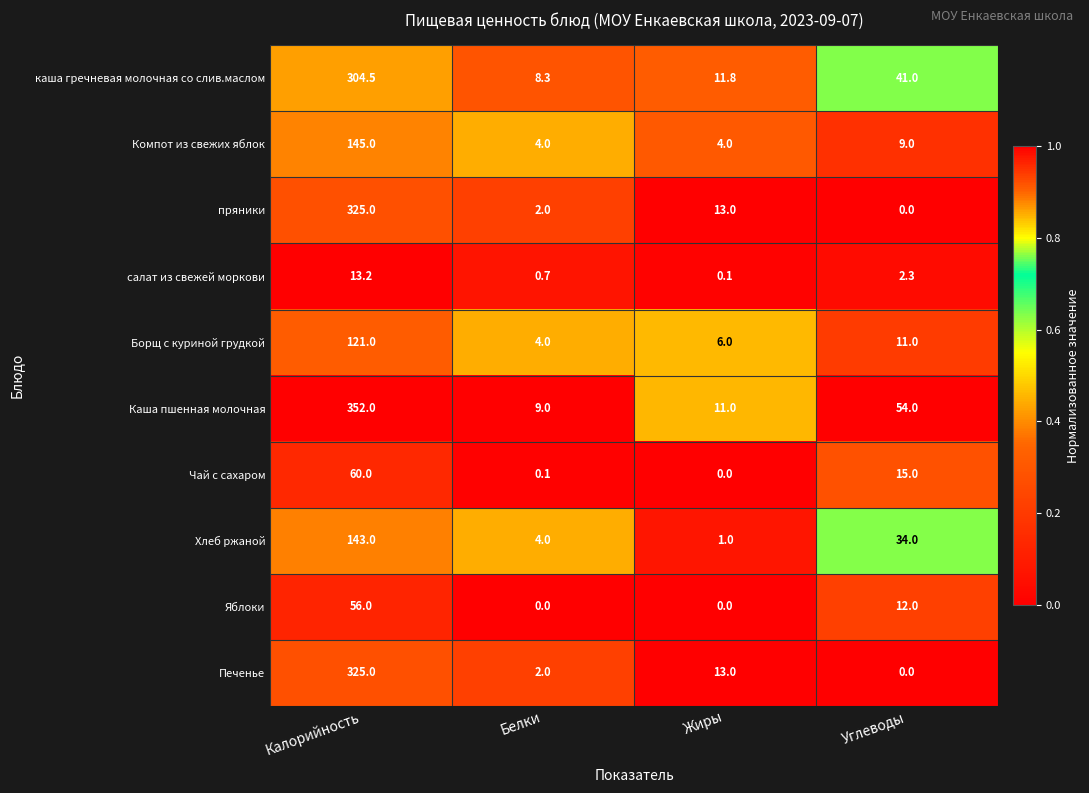

What is the difference between the maximum and second lowest values in the Яблоки series?

56.0